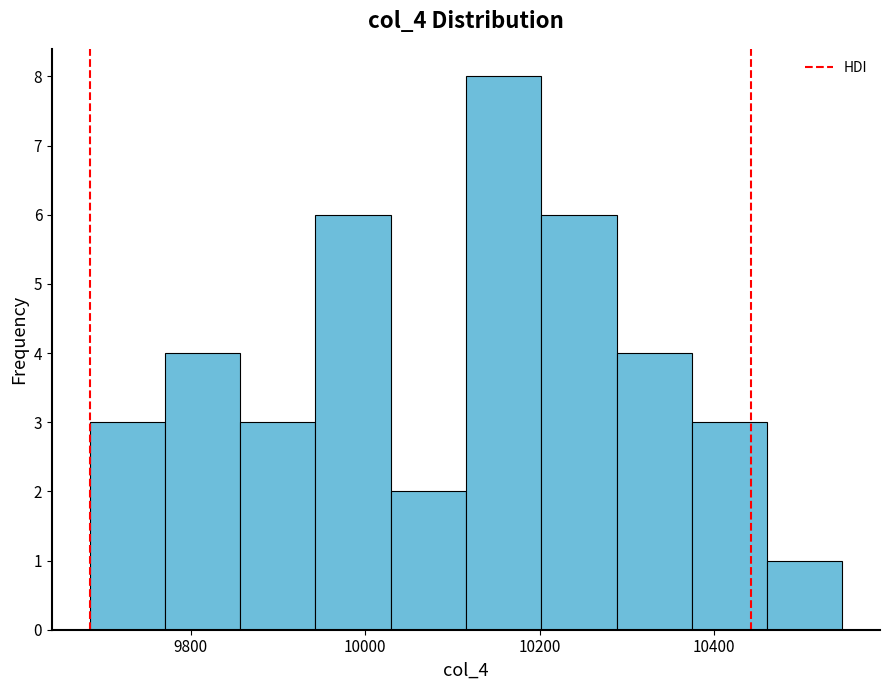

How tall is the bar that spans 9860 to 9940 on the x-axis? Neither the bar edges nor the heights are printed on the chart, so give them approximately, as read against the axes.

3